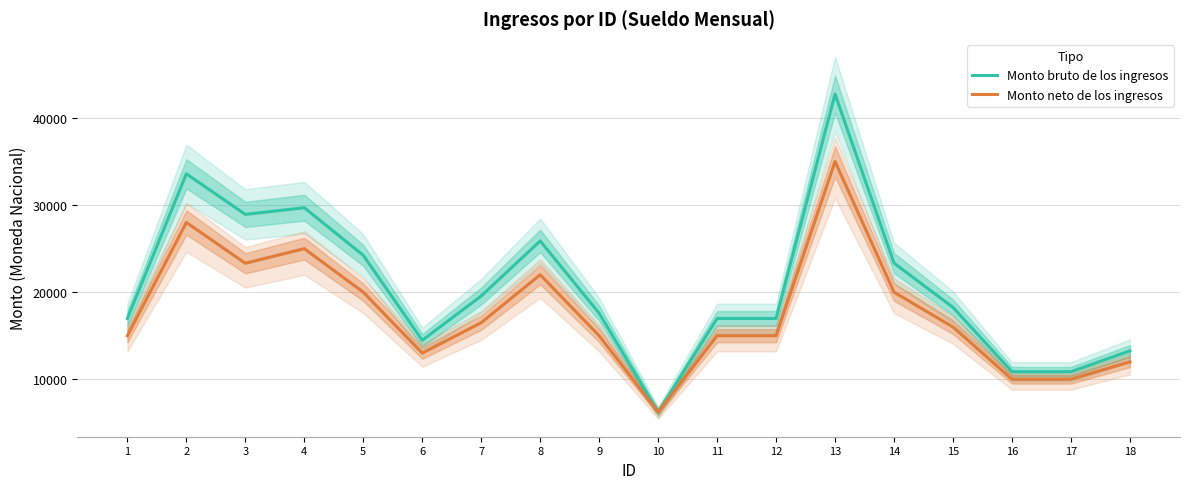

What is the maximum value for Monto bruto de los ingresos?

42740.7